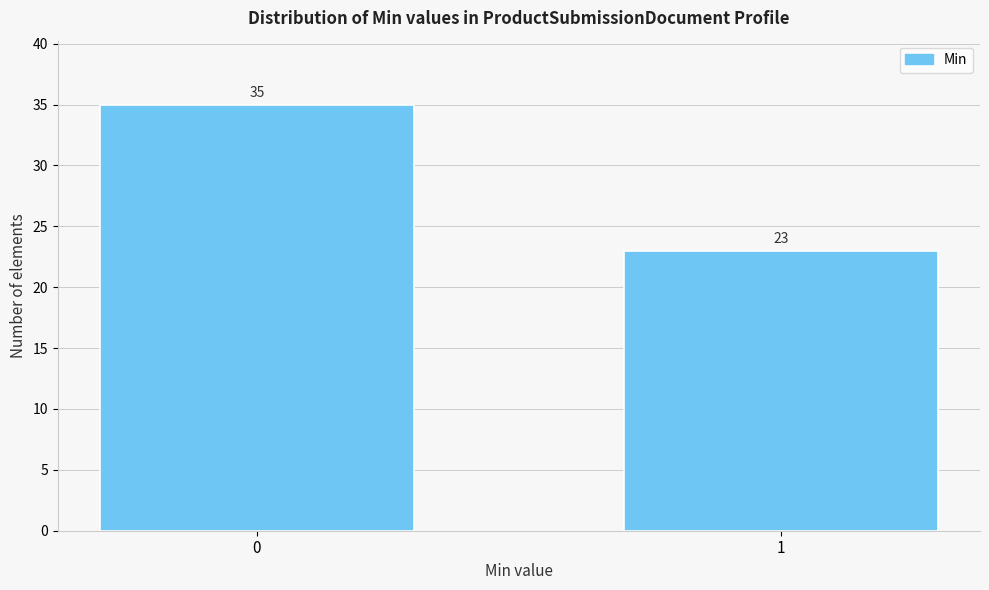

Reading left to right, transcribe all the data shown in this chart.

0=35	1=23